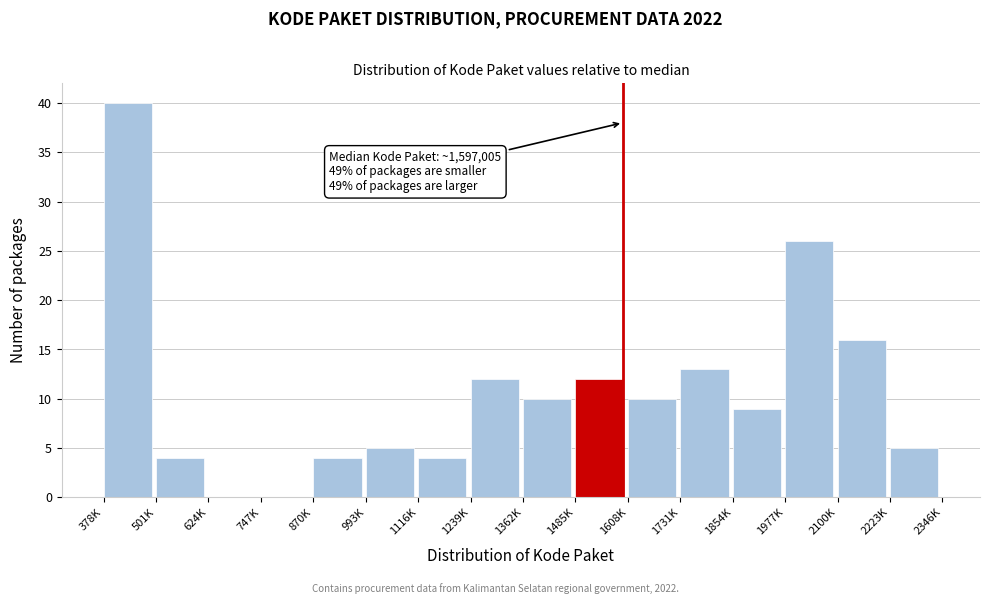

Reading right to left, extract all data points from this chart.

2223K=5	2100K=16	1977K=26	1854K=9	1731K=13	1608K=10	1485K=12	1362K=10	1239K=12	1116K=4	993K=5	870K=4	747K=0	624K=0	501K=4	378K=40